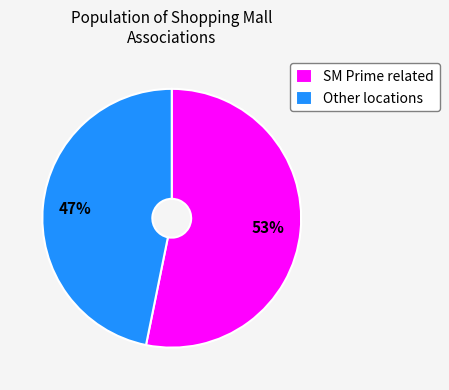

True or false: Other locations accounts for 55% of the total.

False